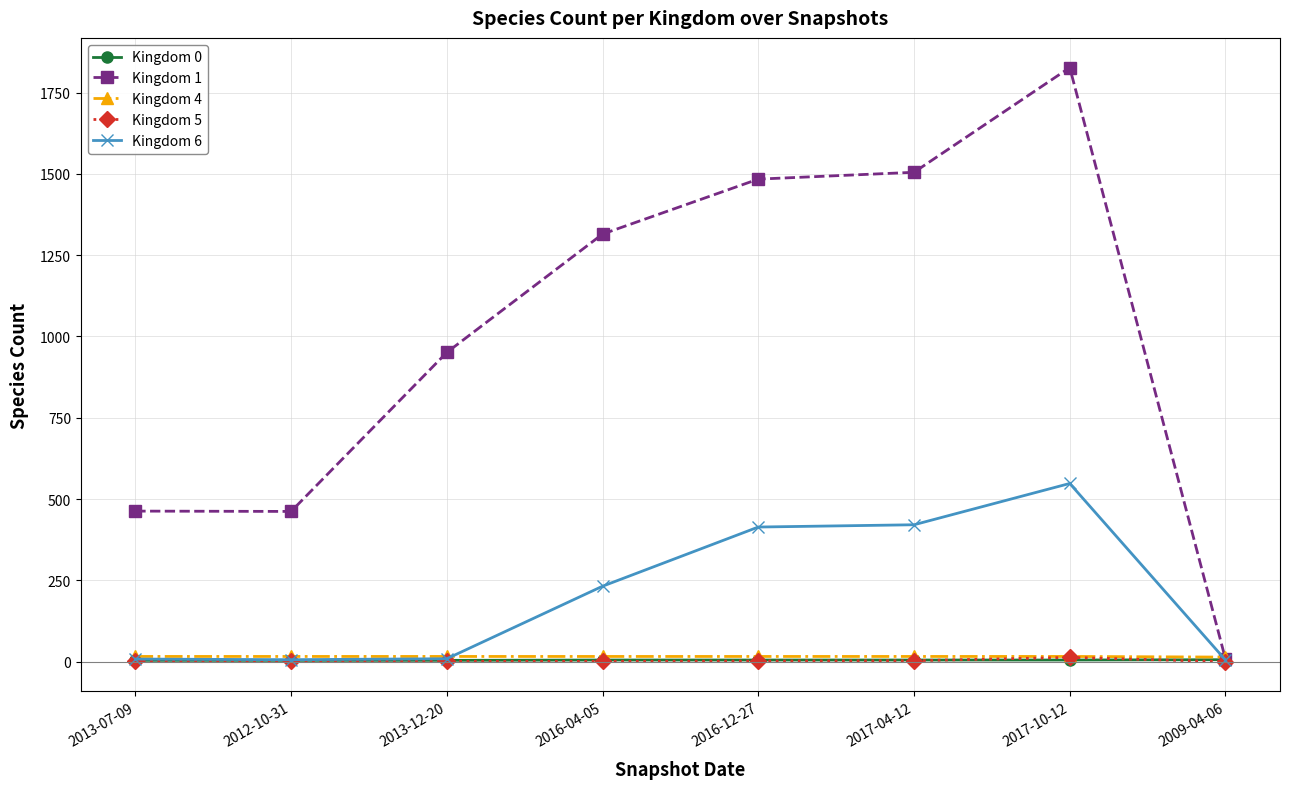

Which series ends up on top after the final intersection of Kingdom 1 and Kingdom 4?

Kingdom 4